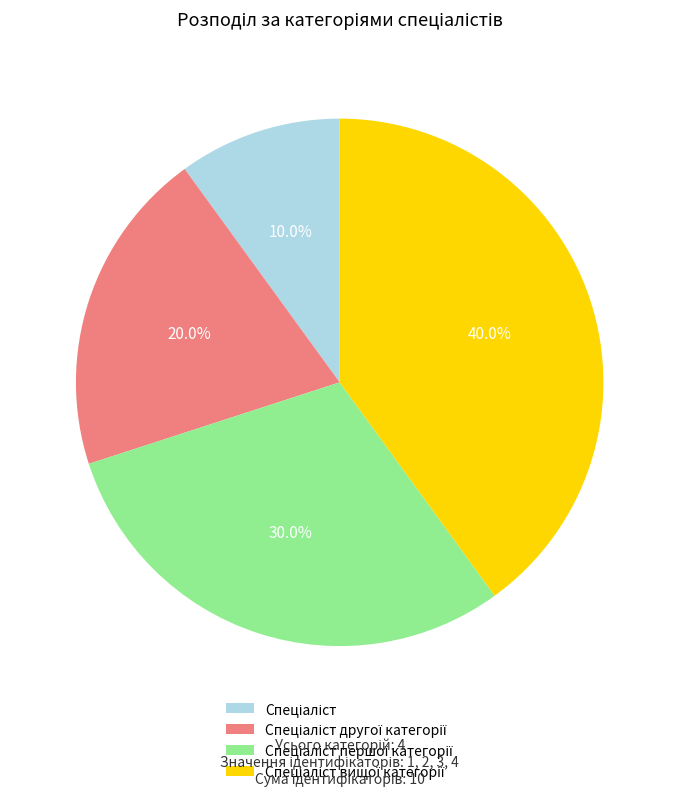

Does any single category account for the majority?

No